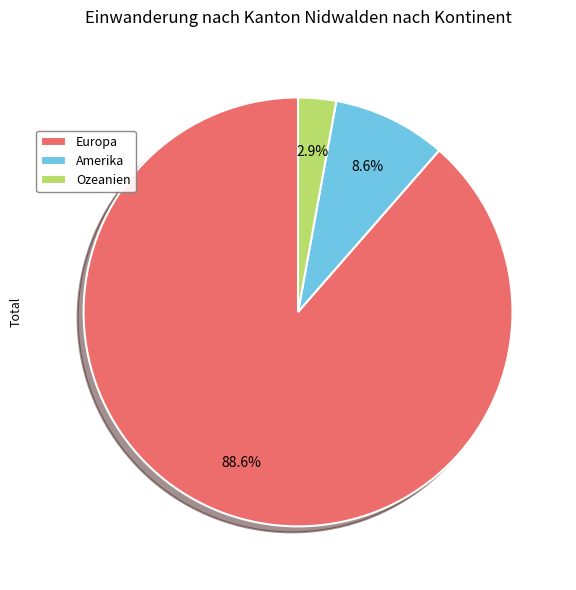

Which category accounts for the majority?

Europa